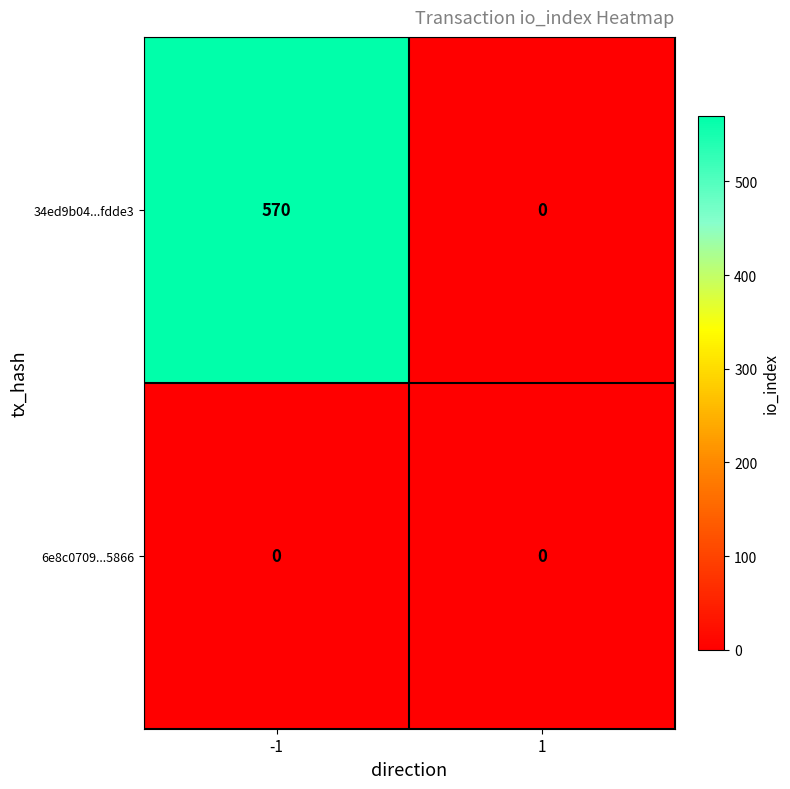

What is the approximate value of 34ed9b04...fdde3 at -1, to the nearest 100?

600